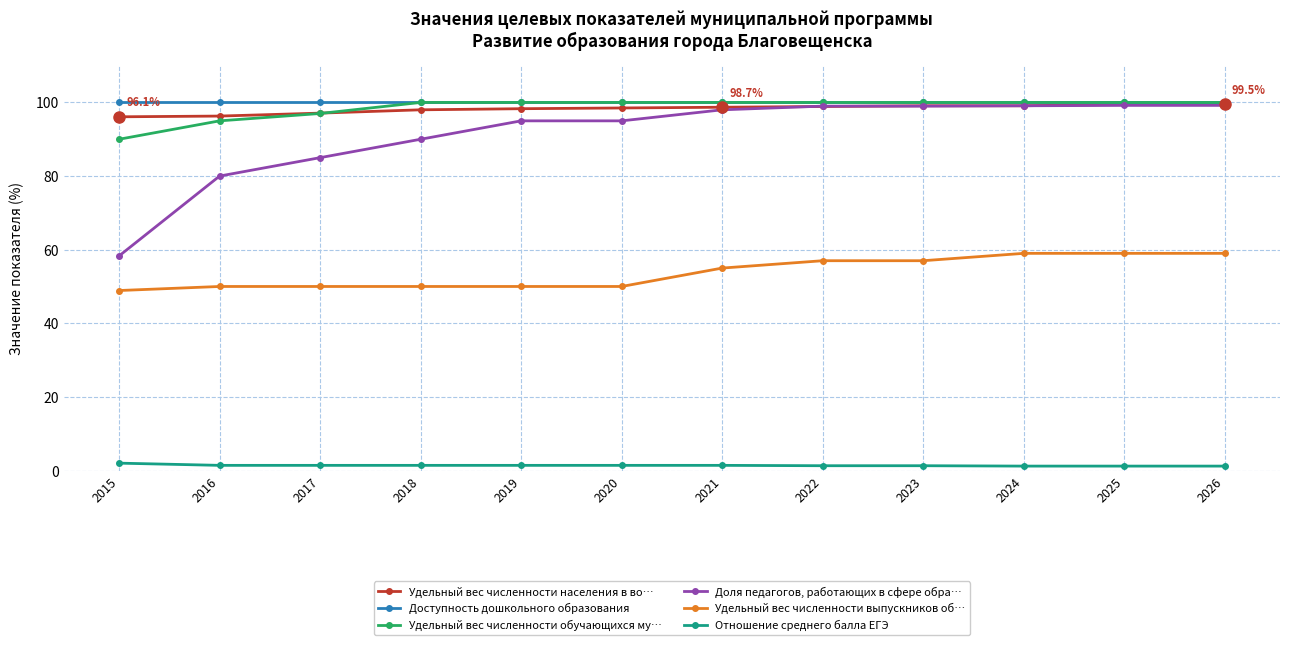

Which series has the widest spread of values?

Доля педагогов, работающих в сфере обра…